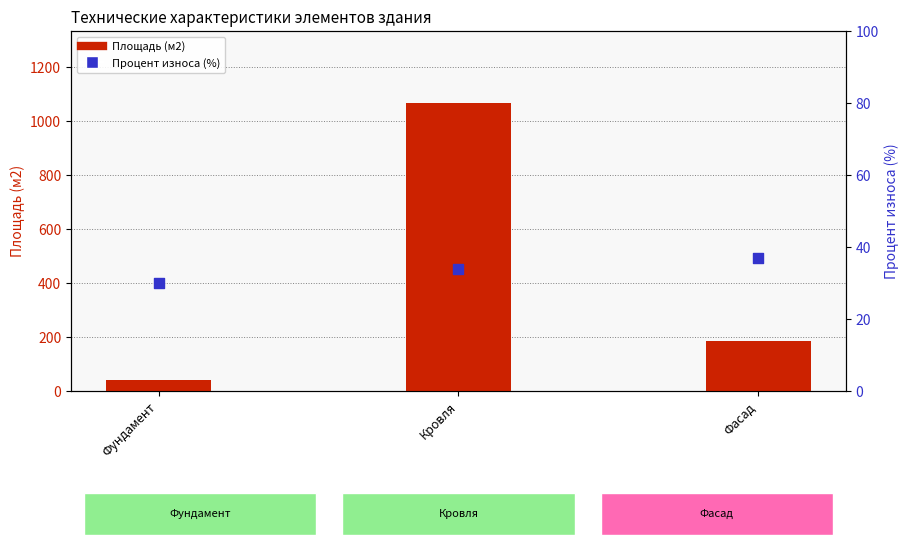

Which series contains the lowest Y value?

Процент износа (%)